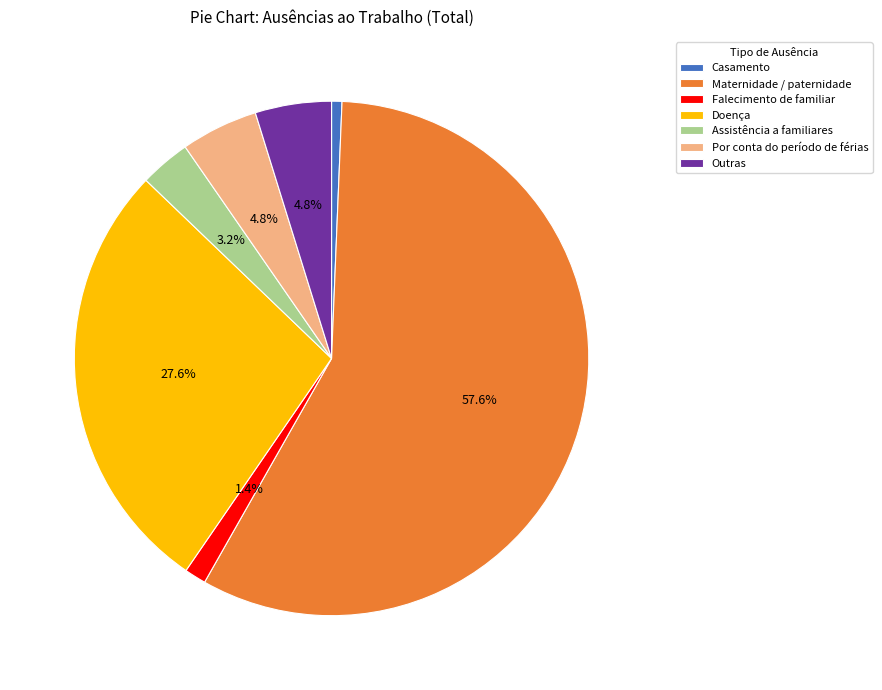

Approximately how many times larger is the value at Por conta do período de férias compared to Assistência a familiares?

1.5